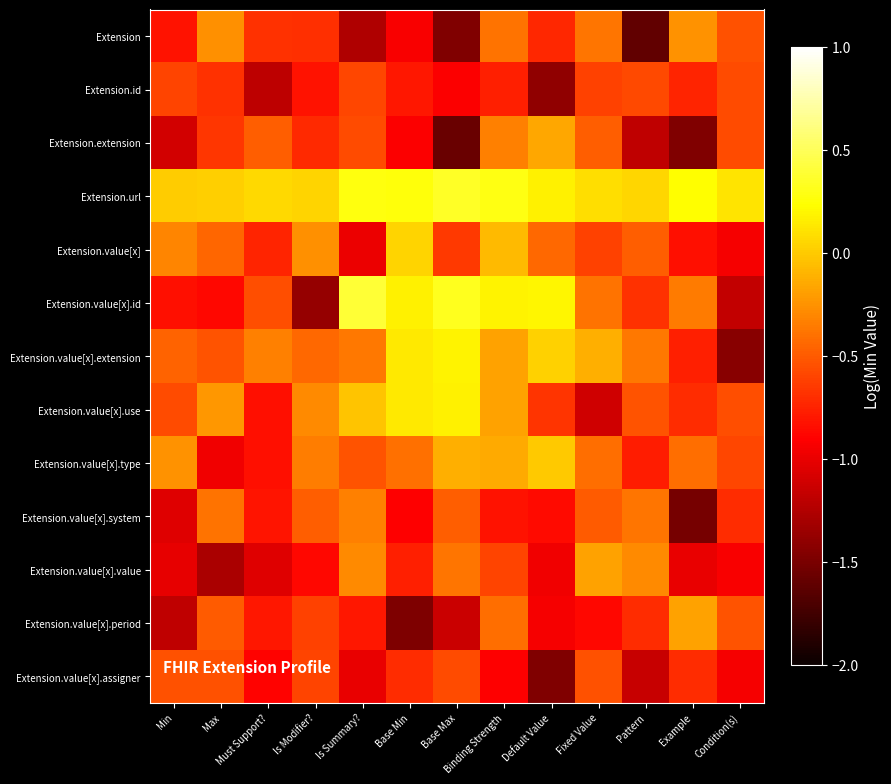

Which category has the highest value across all series?

Is Summary?